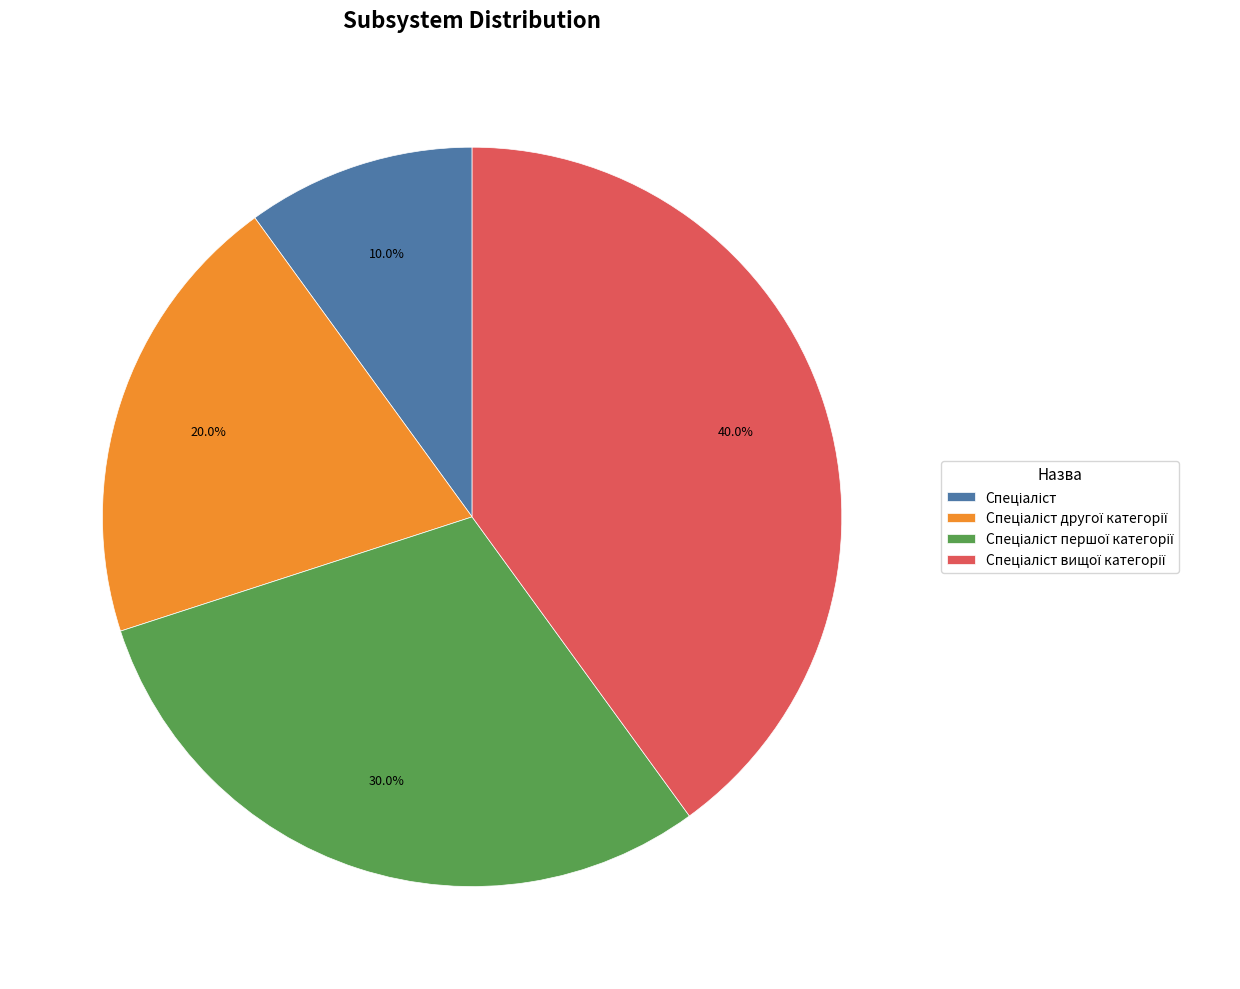

Is there a majority slice in this chart?

No